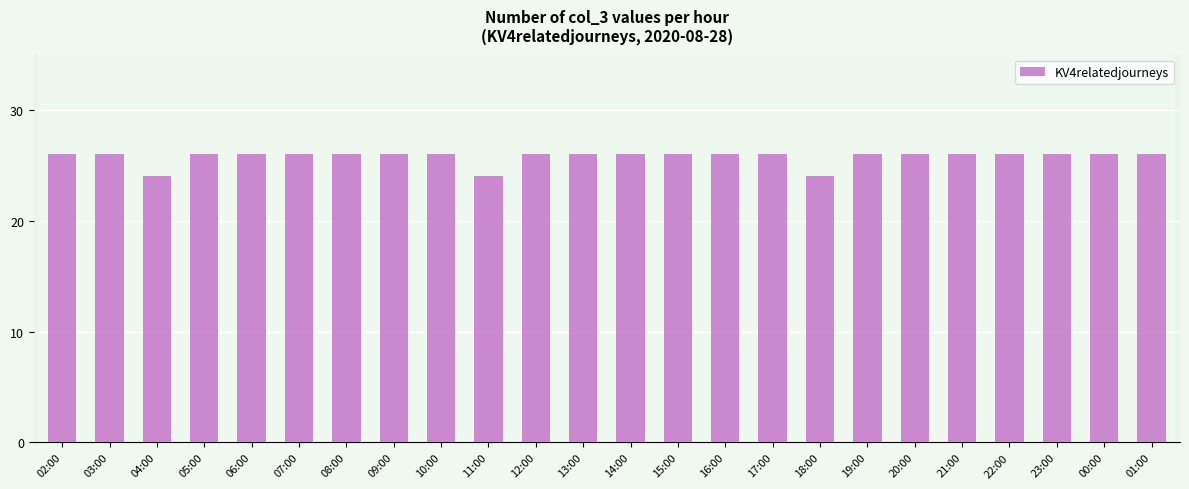

What is the smallest value displayed?

24